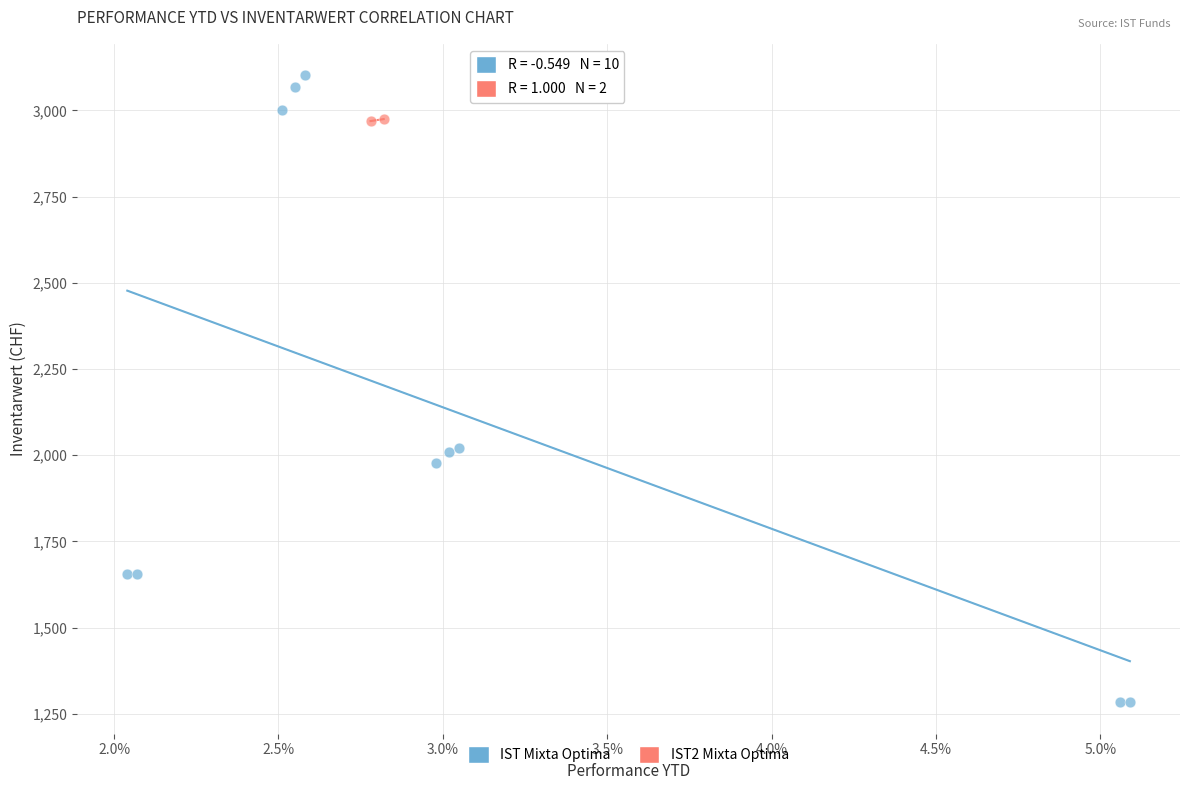

What are all the series names shown in the legend?

IST Mixta Optima, IST2 Mixta Optima